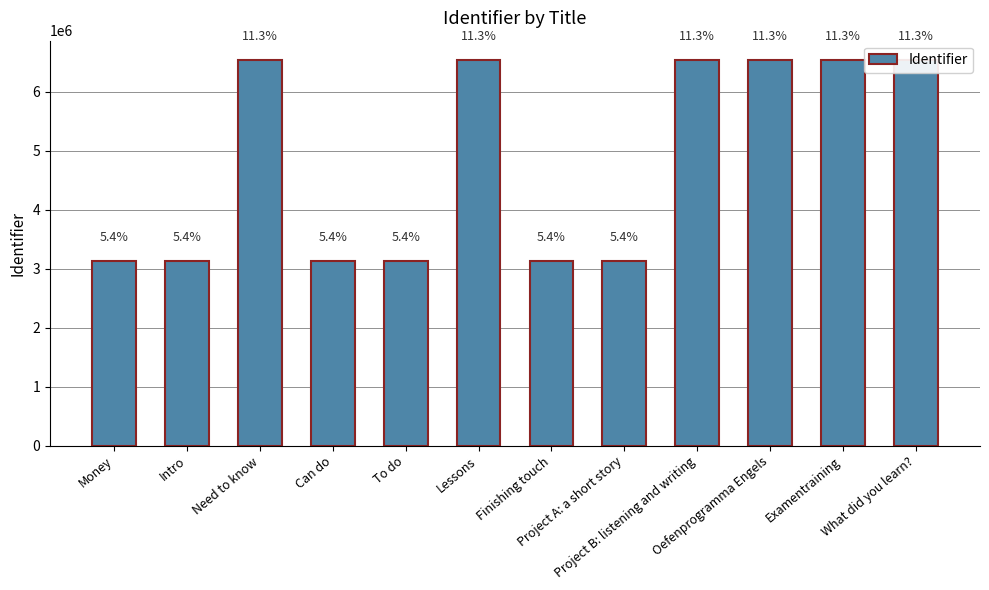

Between Money and Examentraining, which is larger?

Examentraining